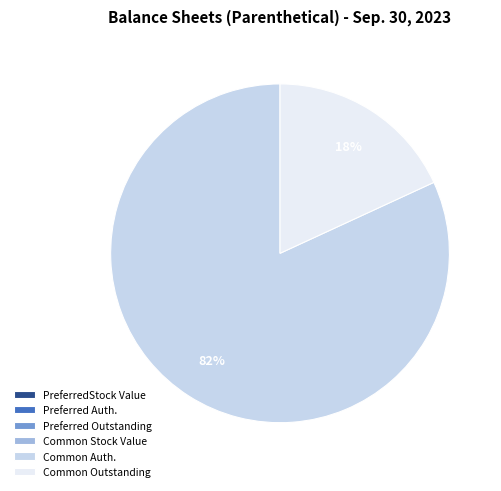

To the nearest percent, what is the average slice percentage?

17%